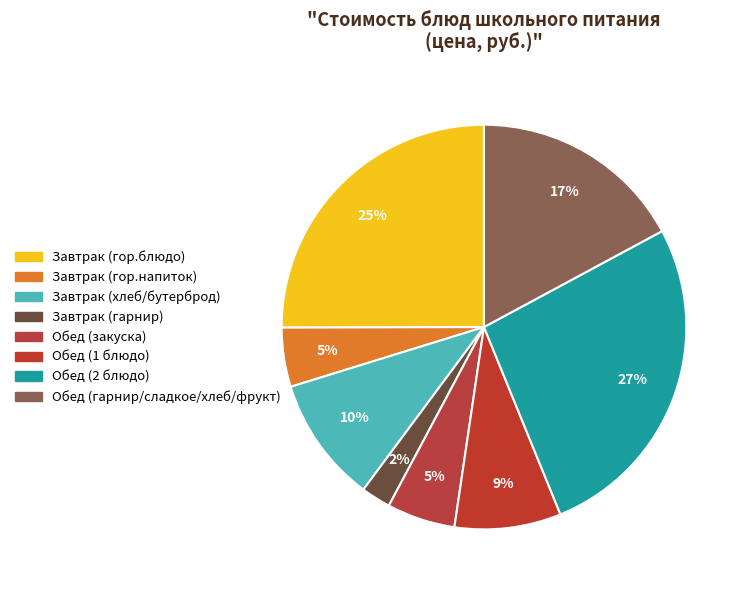

Rank the categories by value from lowest to highest.

Завтрак (гарнир), Завтрак (гор.напиток), Обед (закуска), Обед (1 блюдо), Завтрак (хлеб/бутерброд), Обед (гарнир/сладкое/хлеб/фрукт), Завтрак (гор.блюдо), Обед (2 блюдо)